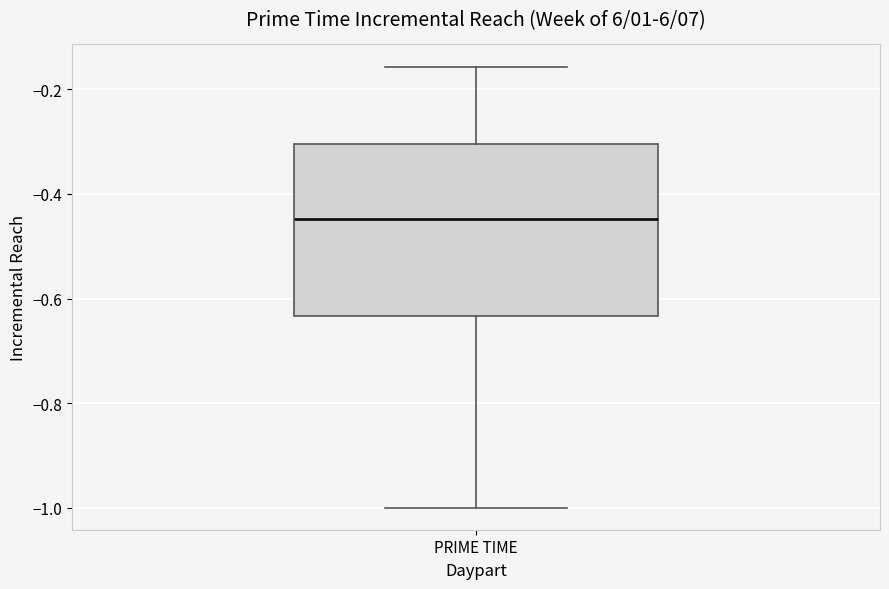

Read this box plot against the y-axis: the position of the median line, the range covered by the box, and the ends of both whiskers. The values are not printed on the chart, so give them approximately, as read against the axis.

median -0.44, box -0.64 to -0.30, whiskers -1.00 to -0.16